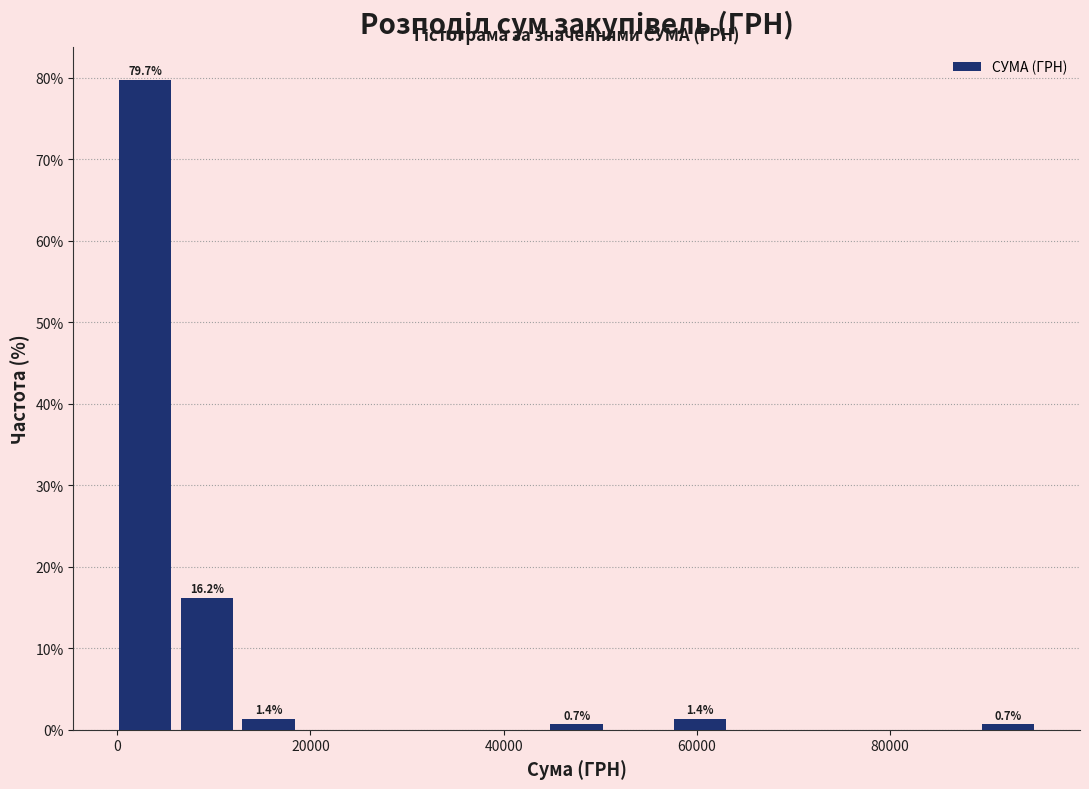

Read against the x-axis, roughly where is the centre of the tallest bar?

2000